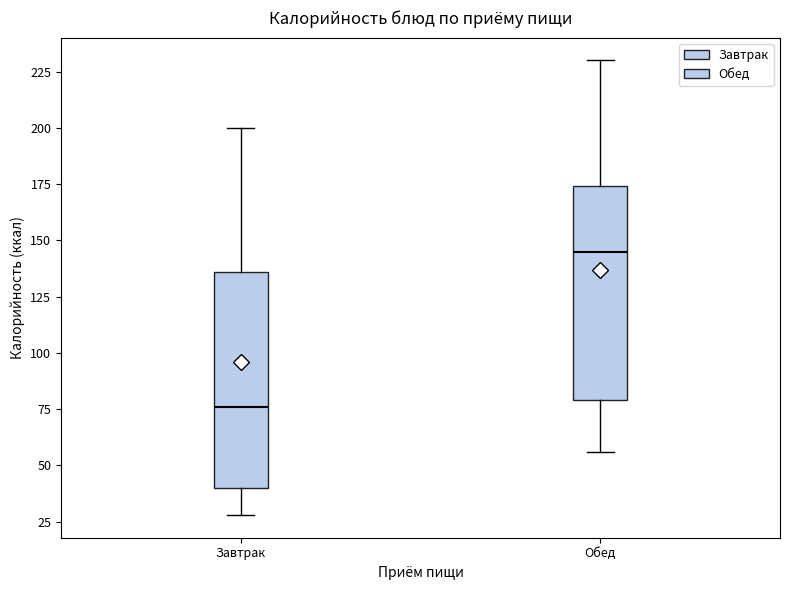

Where does the lower whisker of the box for Обед end on the y-axis? The values are not printed on the chart, so give them approximately, as read against the axis.

55